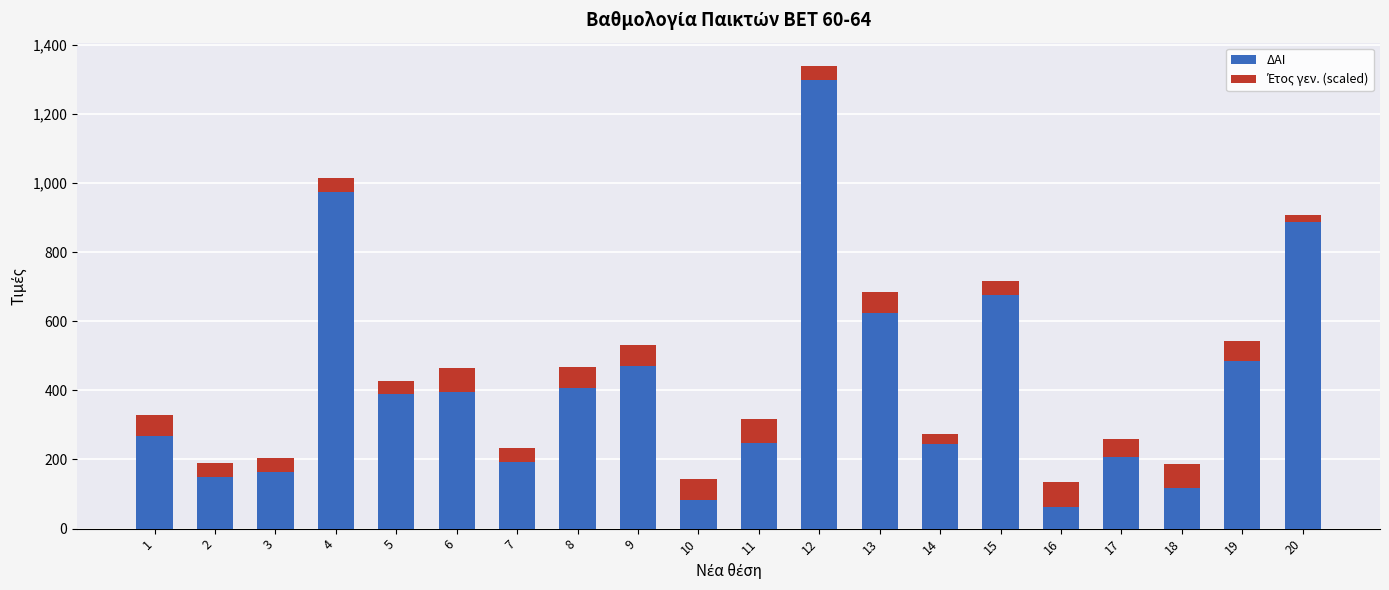

At which category is the sum across all series the highest?

12